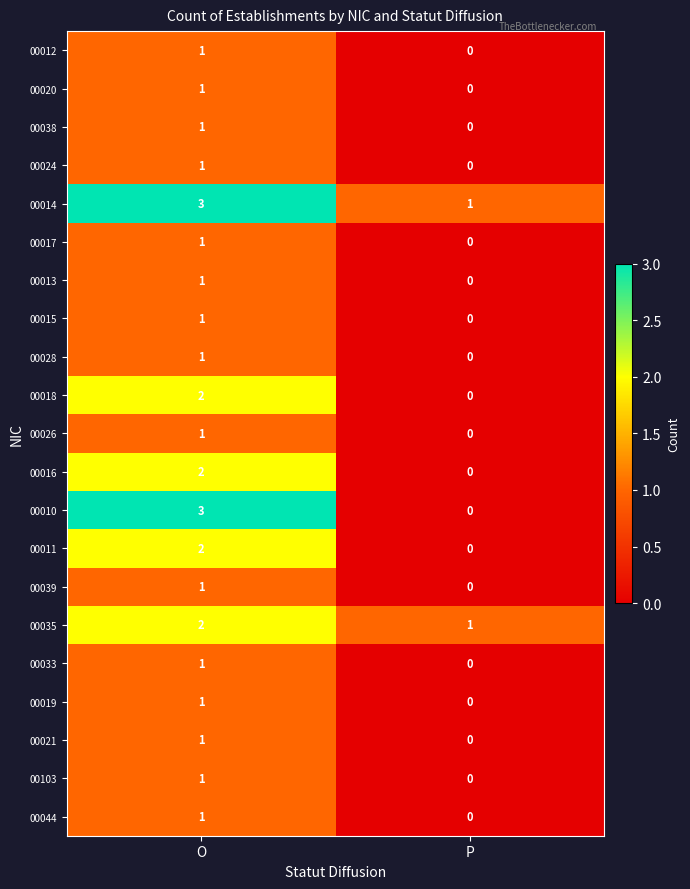

Count the number of categories in the chart.

2